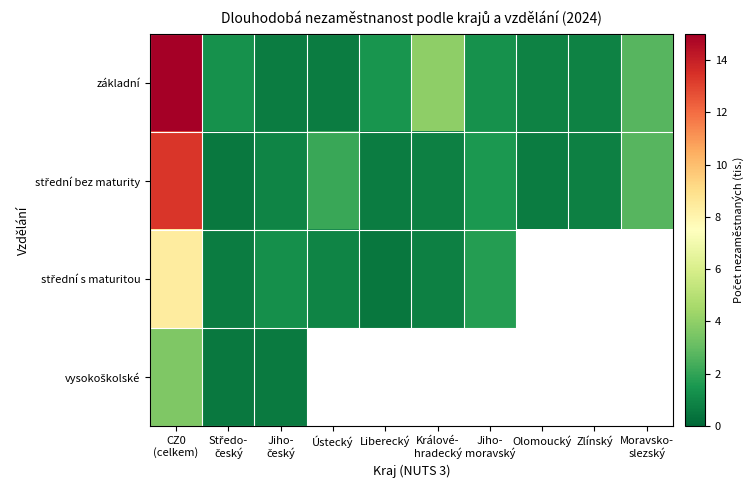

Which series has the widest spread of values?

základní